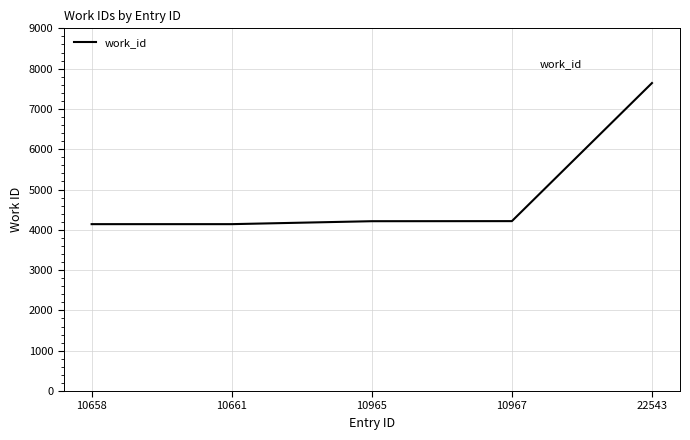

Between 22543 and 10965, which is larger?

22543